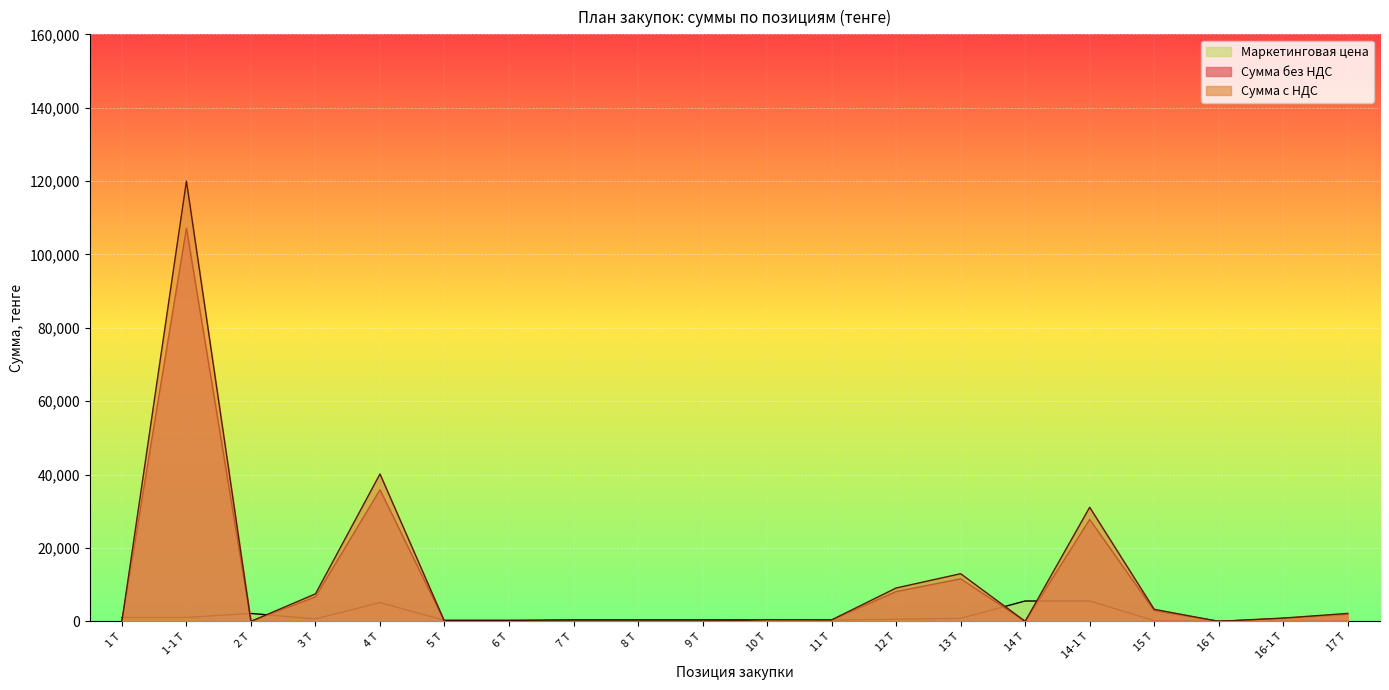

True or false: Маркетинговая цена and Сумма с НДС intersect in this chart.

True